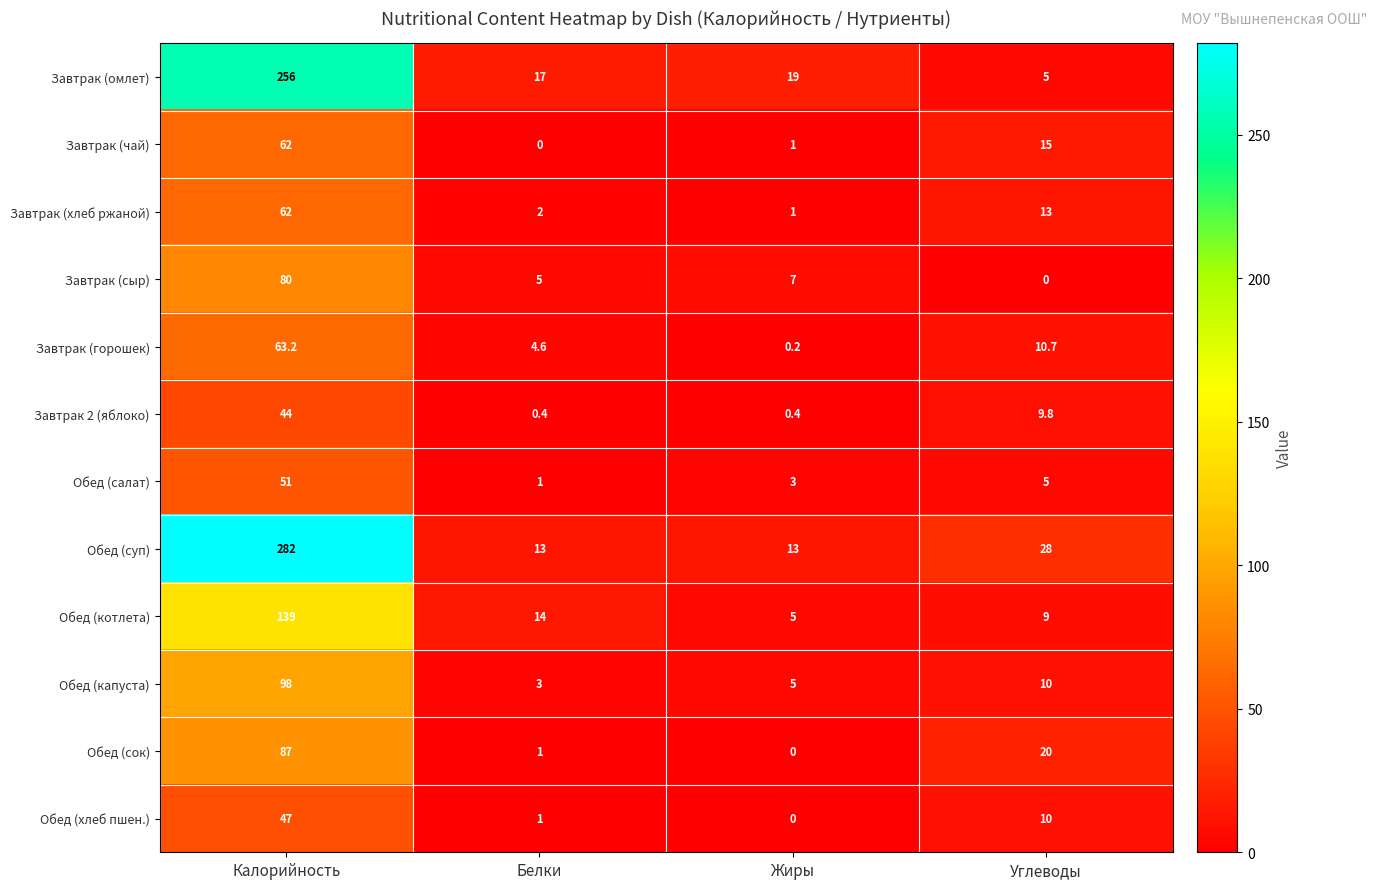

Where is Завтрак (горошек) nearest to the value 31?

Углеводы